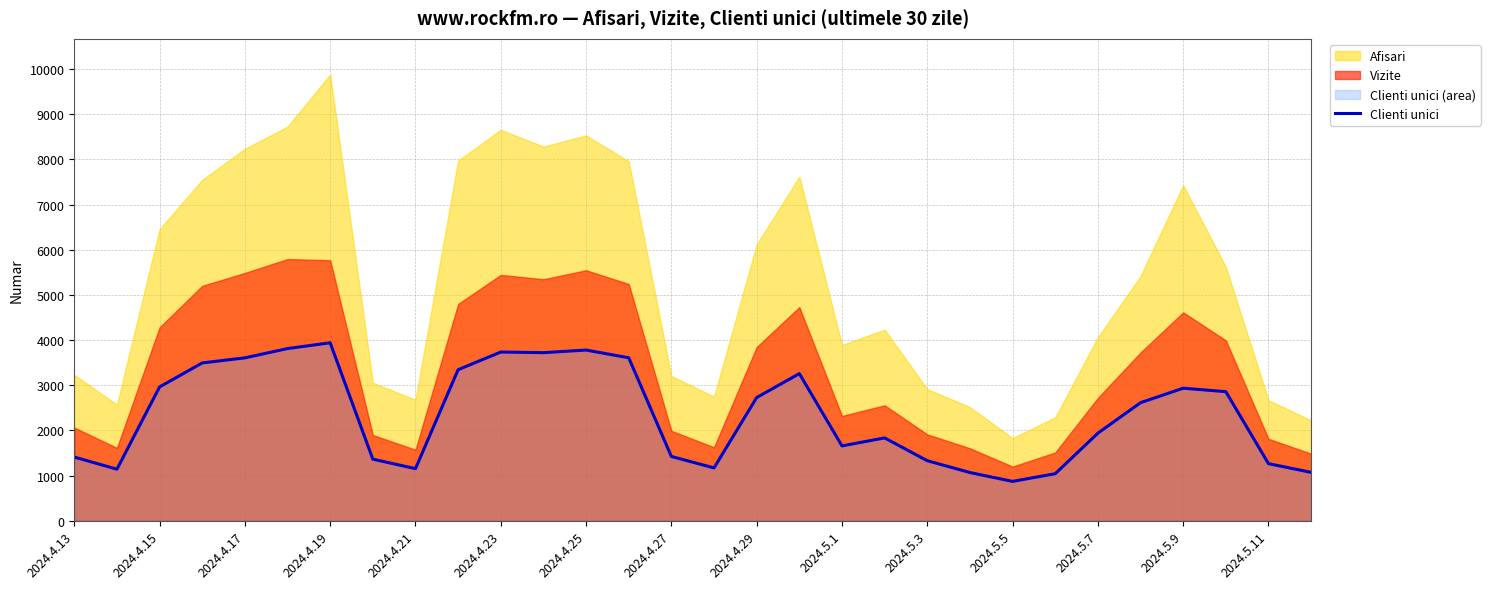

What is the maximum value for Clienti unici?

3940